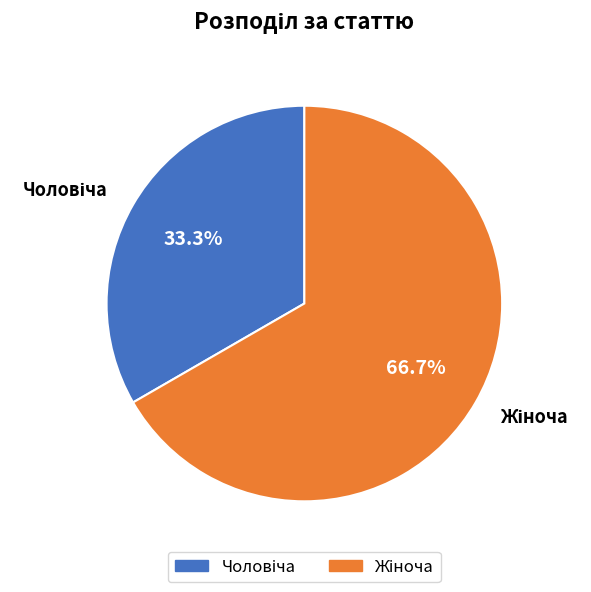

To the nearest percent, what is the average slice percentage?

50%